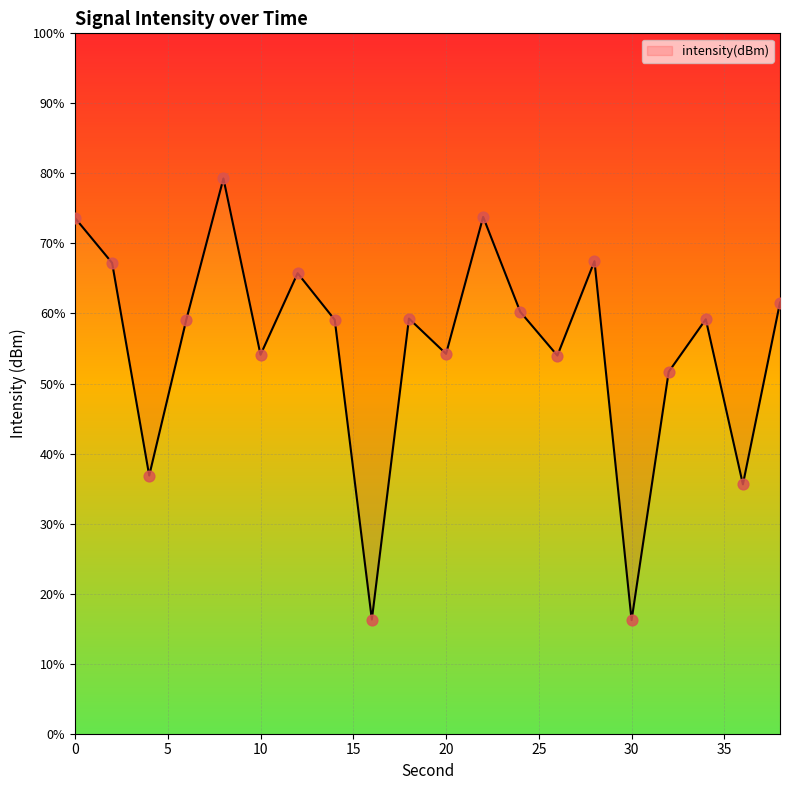

Does the chart have visible grid lines?

Yes